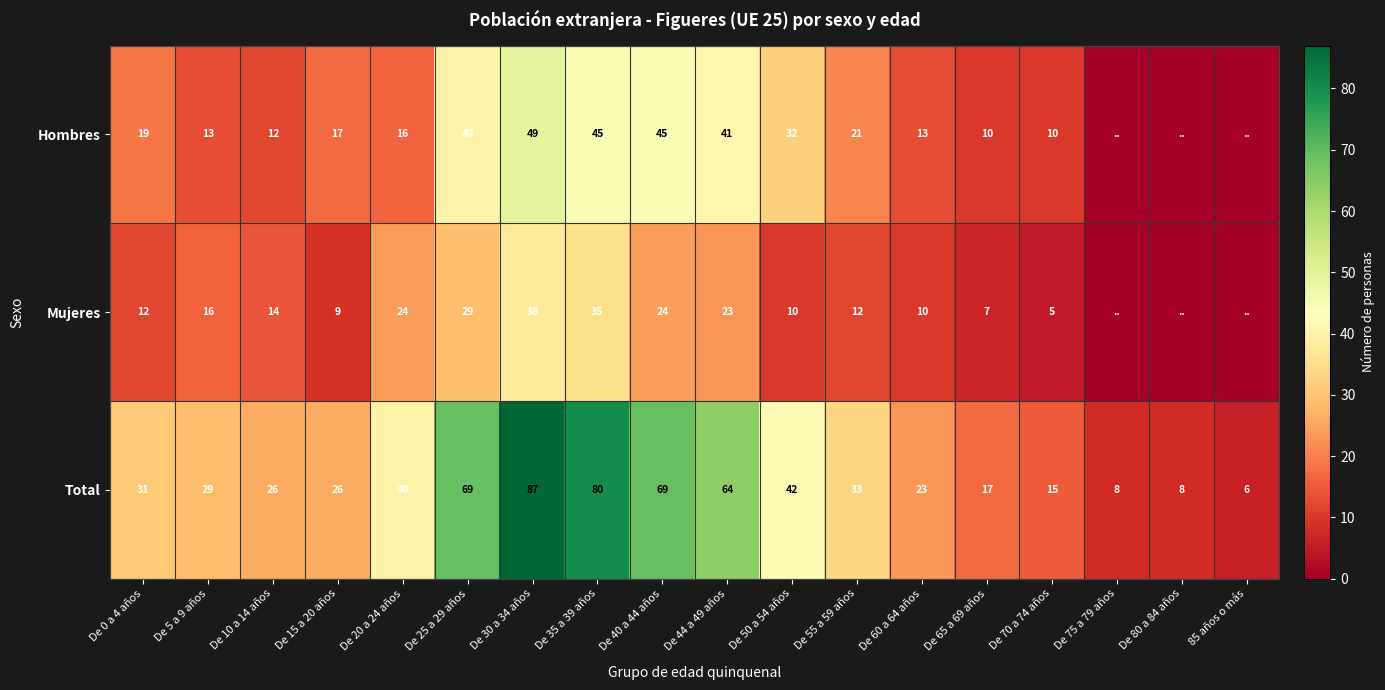

What is the sum of all Total values?

673